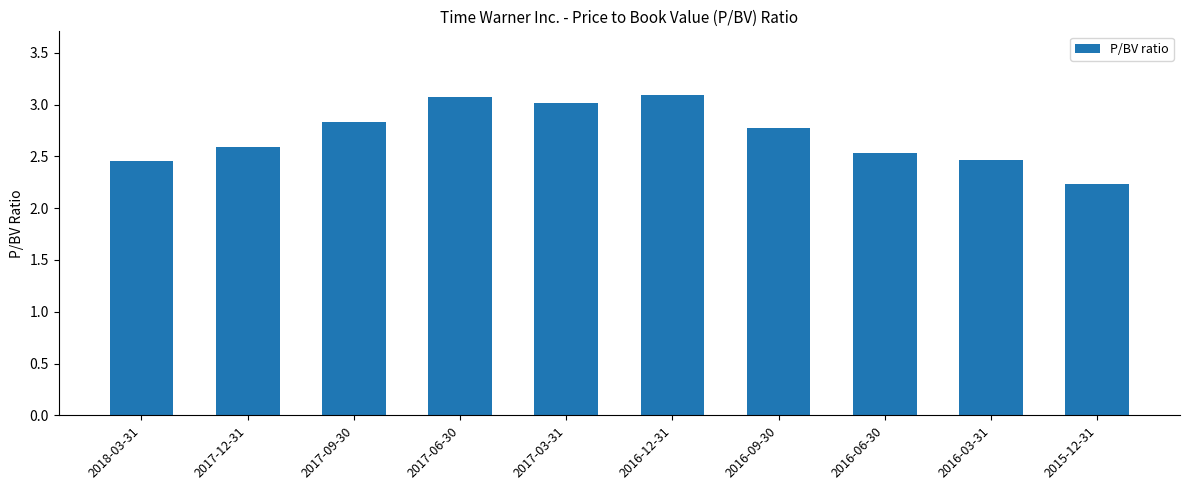

What is the sum of the values at 2017-06-30 and 2016-12-31?

6.2